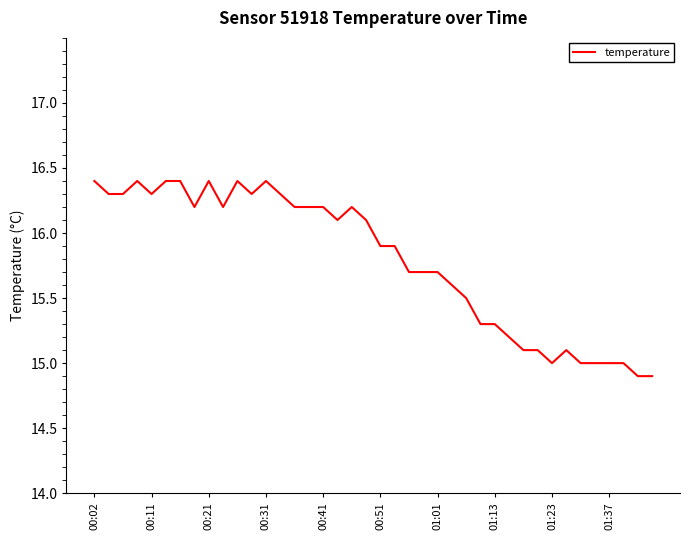

What is the difference between the maximum and minimum values?

1.5